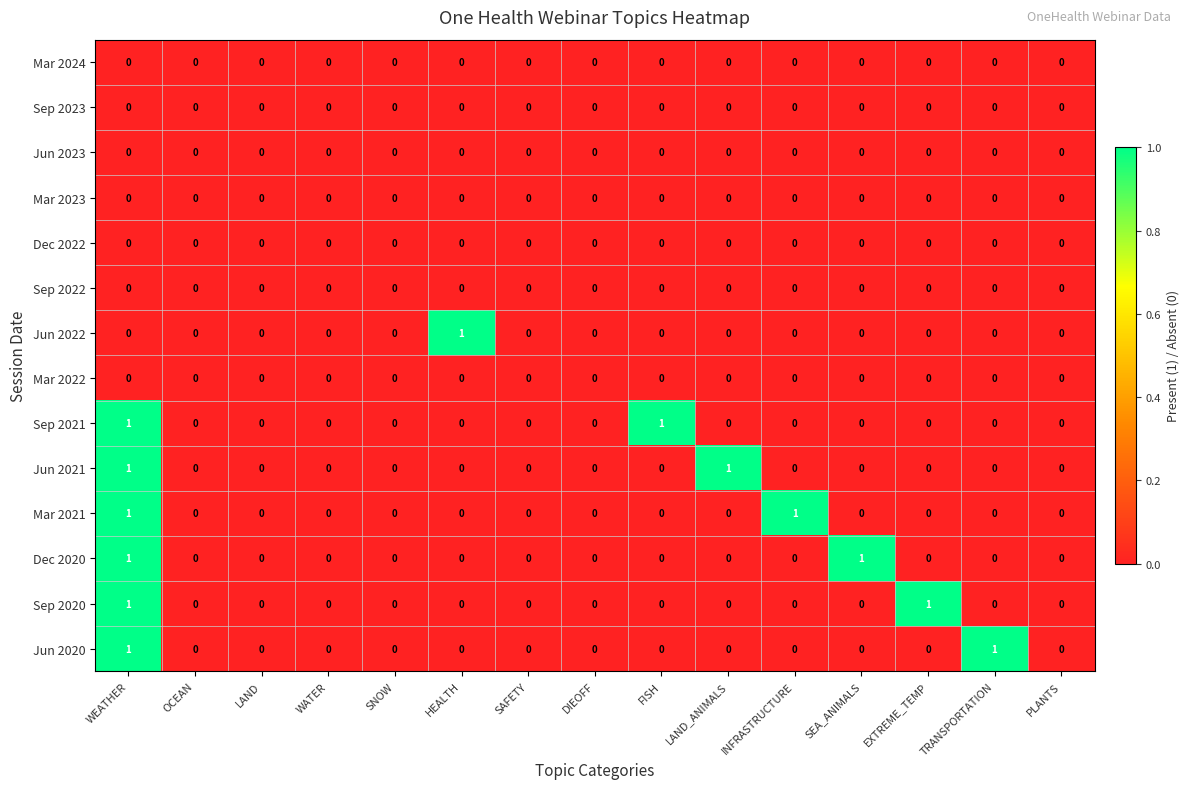

Count the number of categories in the chart.

15